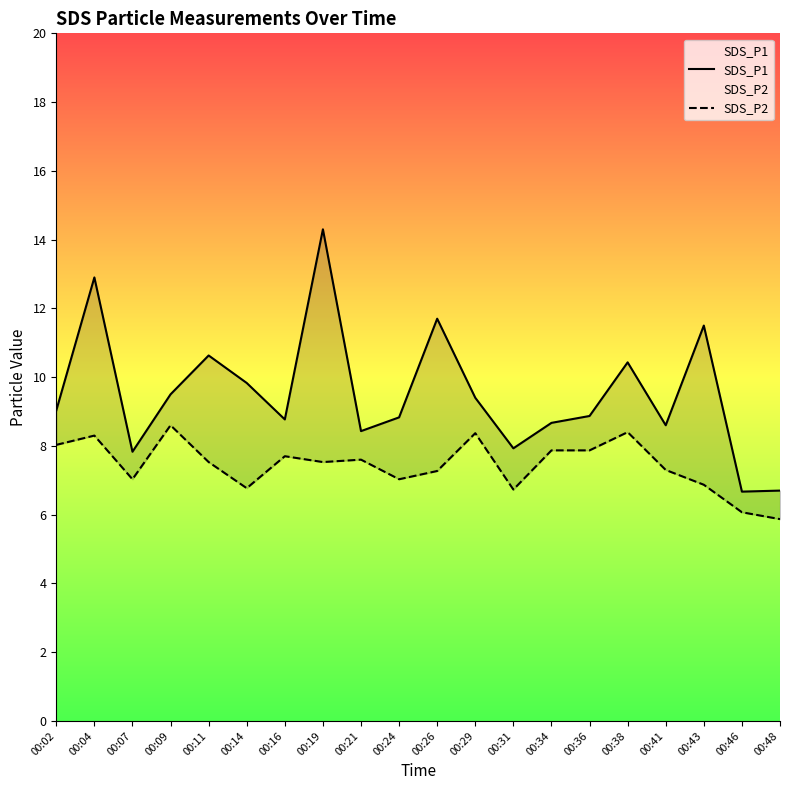

What are all the series names shown in the legend?

SDS_P1, SDS_P2